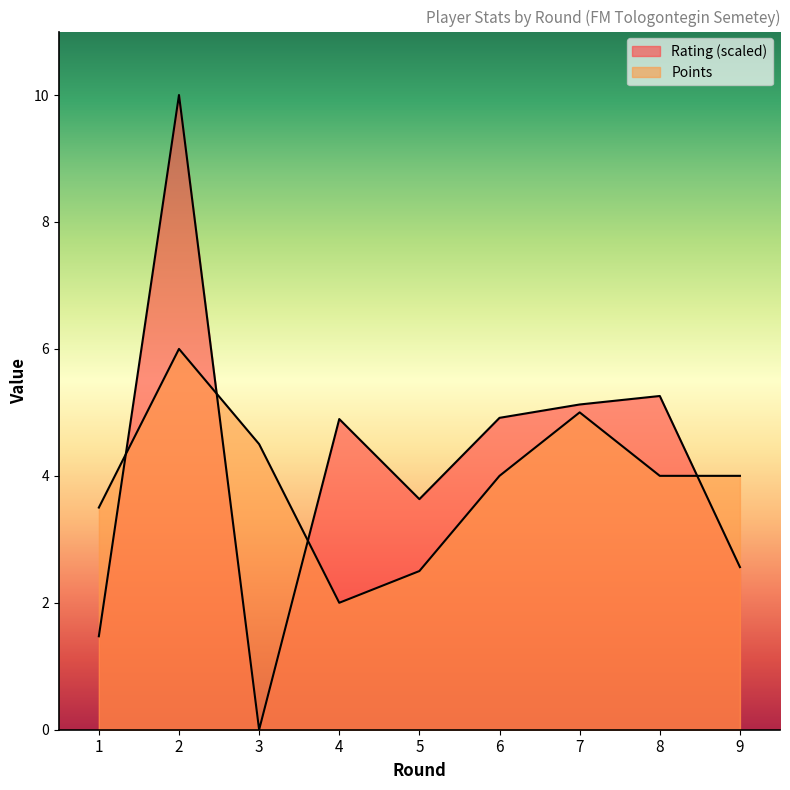

At which label does Points first exceed 4?

2